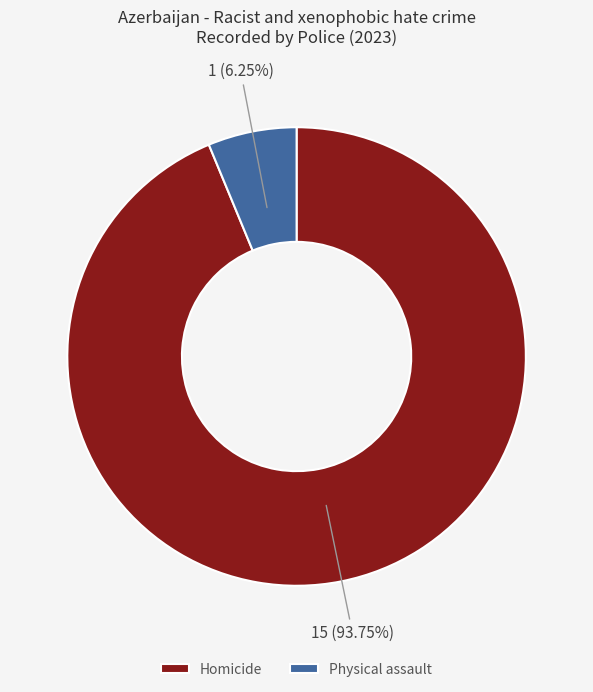

Which slice is the largest?

Homicide